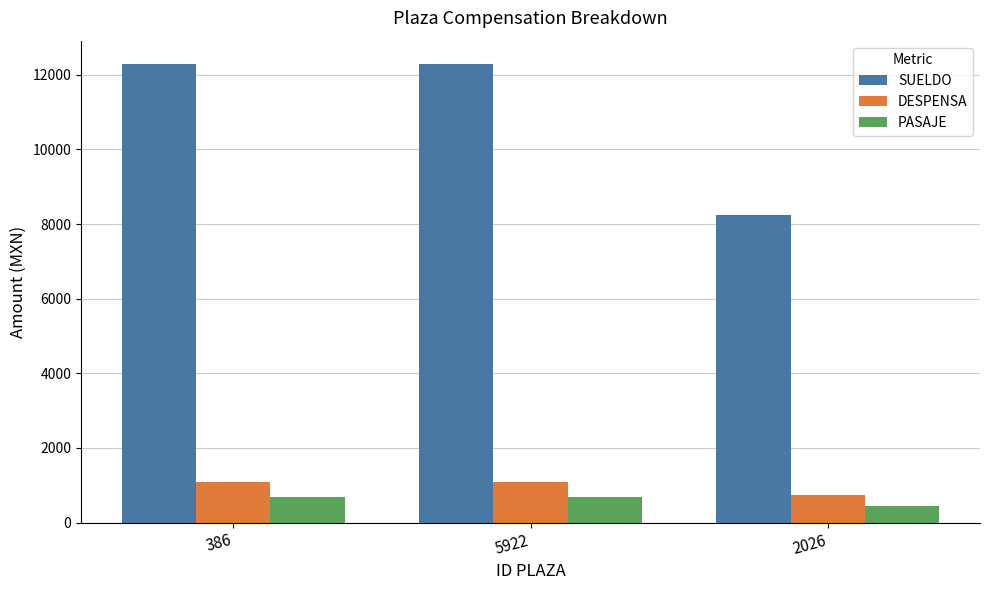

What is the spread (max minus min) of values at 2026?

7786